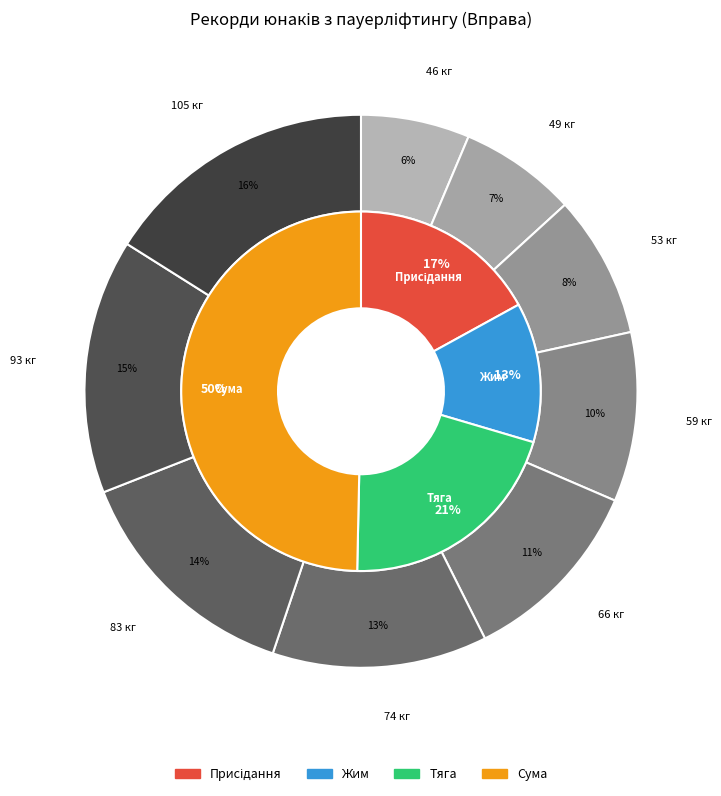

Which category has the smallest portion of the pie?

46 кг